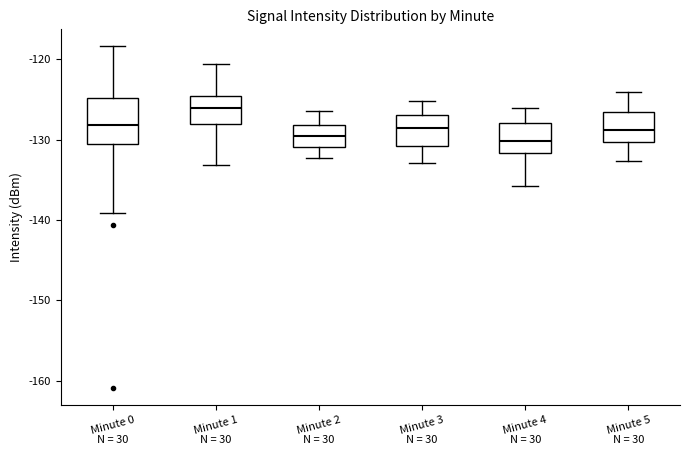

Reading left to right, transcribe this box plot: for each box, give where its median line is, the range the box spans, and where its two whiskers end, as read against the y-axis. The values are not printed on the chart, so give them approximately, as read against the axis.

Minute 0: median -128, box -131 to -125, whiskers -139 to -118
Minute 1: median -126, box -128 to -125, whiskers -133 to -121
Minute 2: median -129, box -131 to -128, whiskers -132 to -126
Minute 3: median -129, box -131 to -127, whiskers -133 to -125
Minute 4: median -130, box -132 to -128, whiskers -136 to -126
Minute 5: median -129, box -130 to -127, whiskers -133 to -124